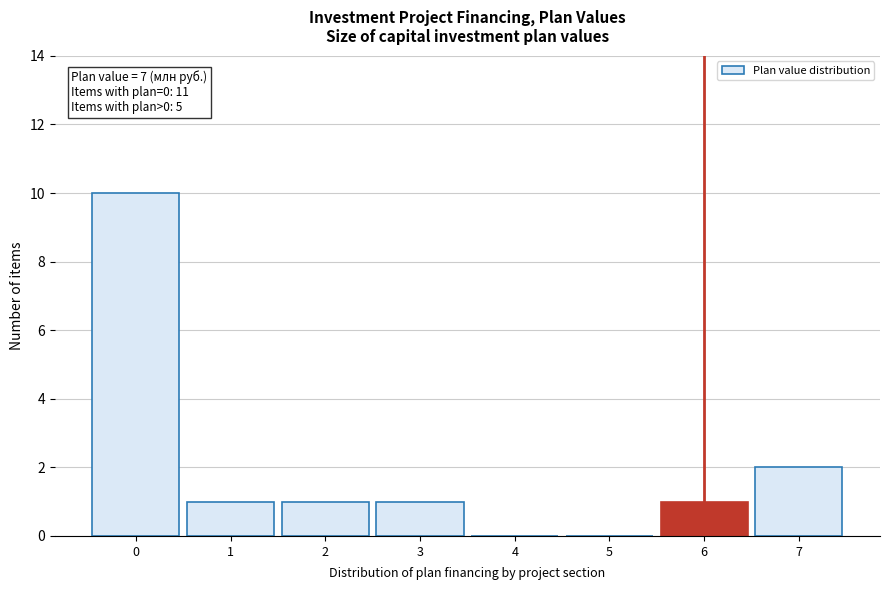

Reading left to right, what are all the values shown in this chart?

0=10	1=1	2=1	3=1	4=0	5=0	6=1	7=2